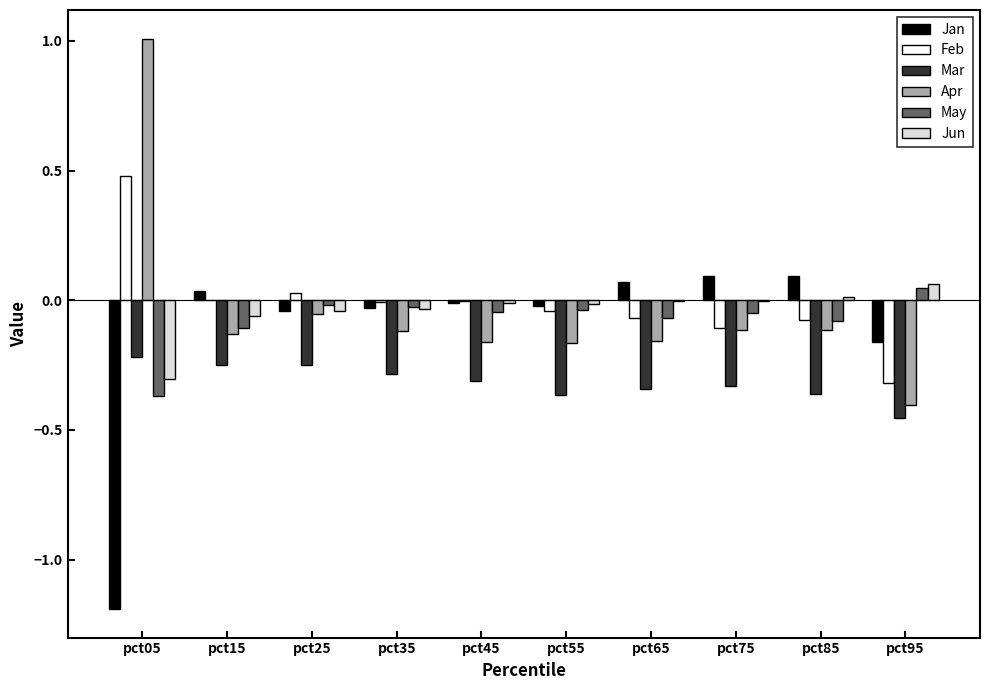

Is the value of Jan at pct15 greater than the value of May at pct75?

Yes